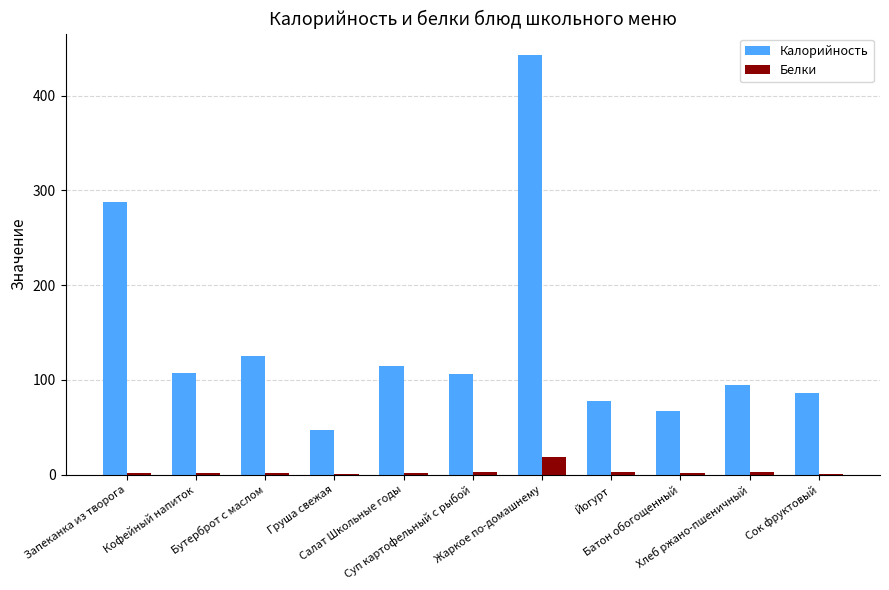

What is the sum of all Калорийность values?

1557.3